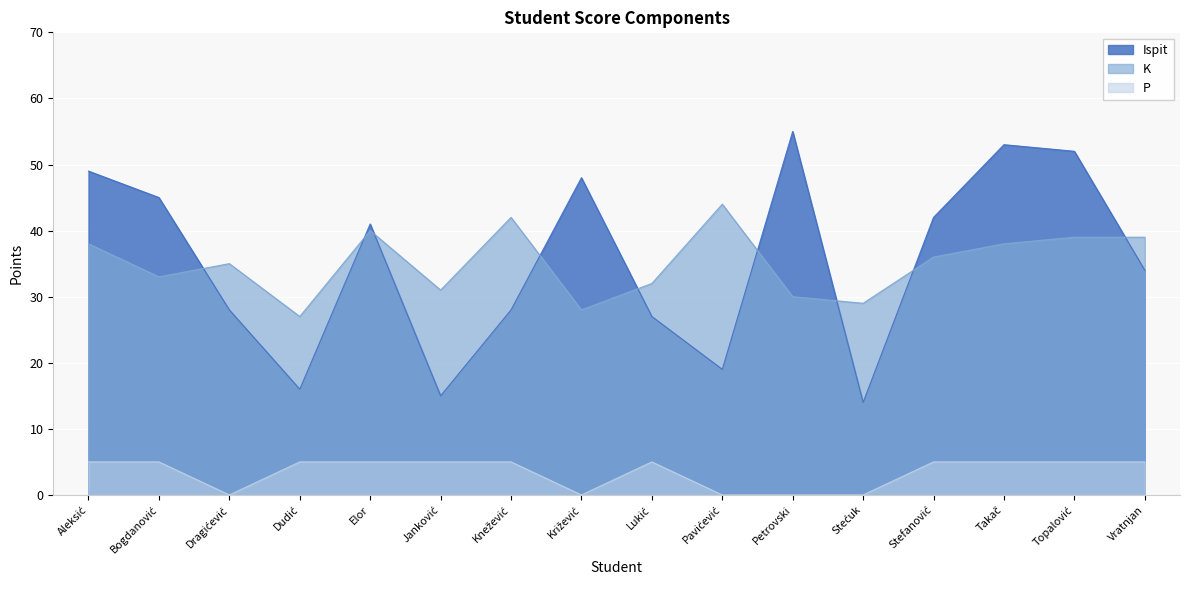

True or false: K has a value of 51 at Petrovski.

False